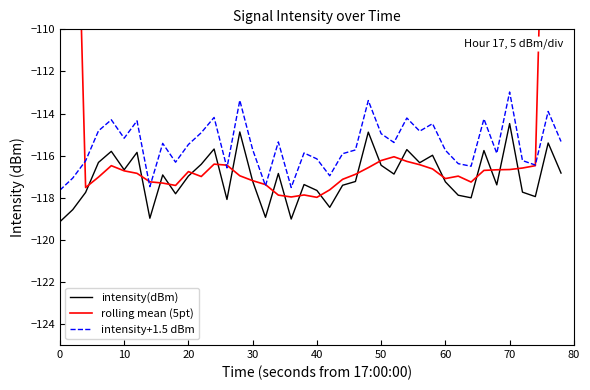

True or false: intensity+1.5 dBm and rolling mean (5pt) intersect in this chart.

True